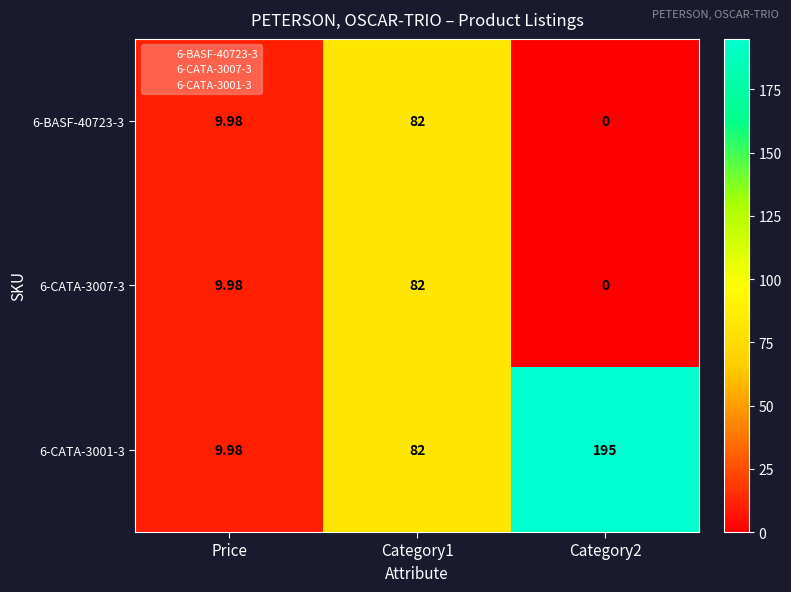

At which label does 6-CATA-3001-3 reach its minimum?

Price